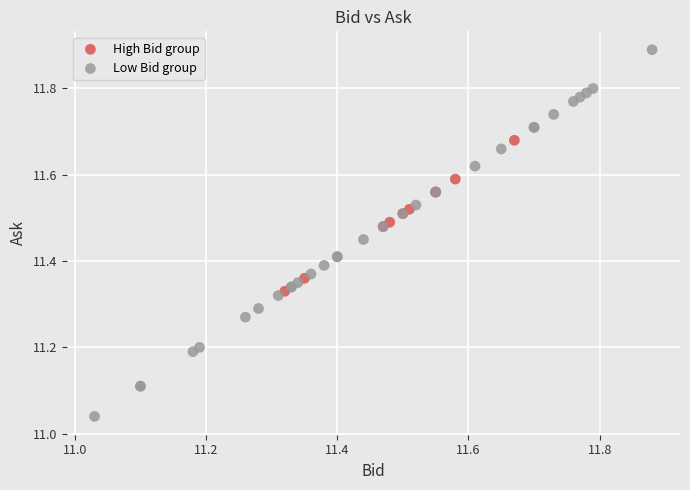

Which series contains the lowest Y value?

Low Bid group